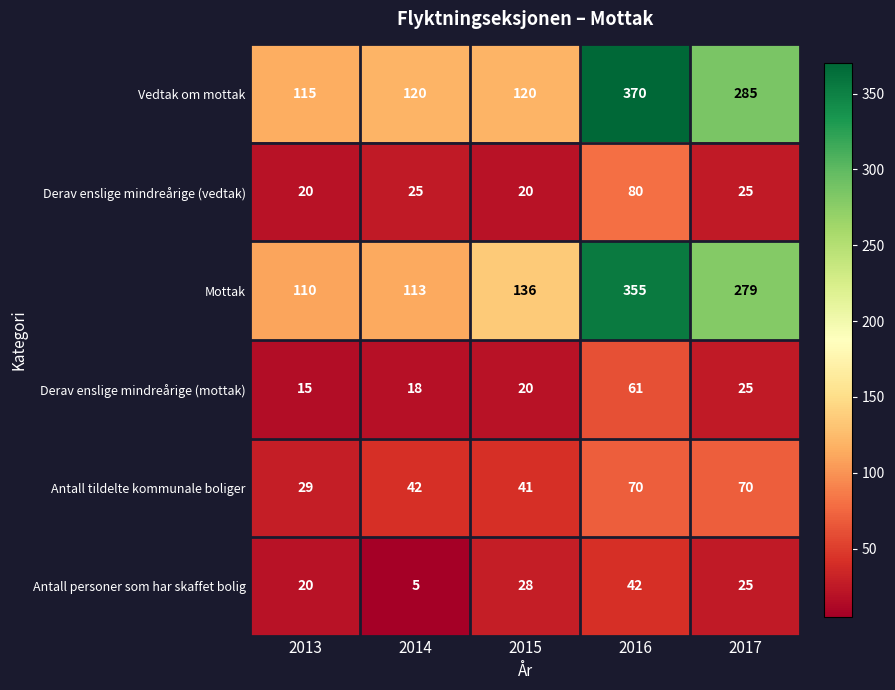

What is the difference between the maximum and minimum values in the Derav enslige mindreårige (vedtak) series?

60